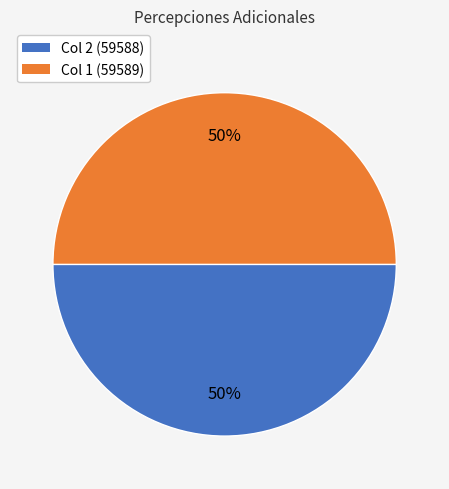

To the nearest percent, what is the average slice percentage?

50%